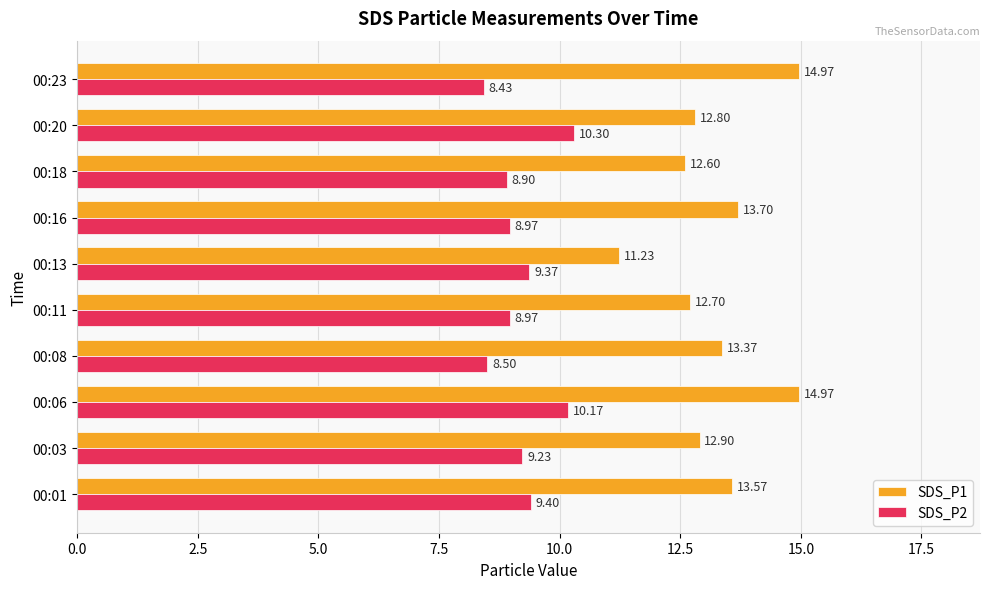

What is the difference between the maximum and minimum values in the SDS_P1 series?

3.7